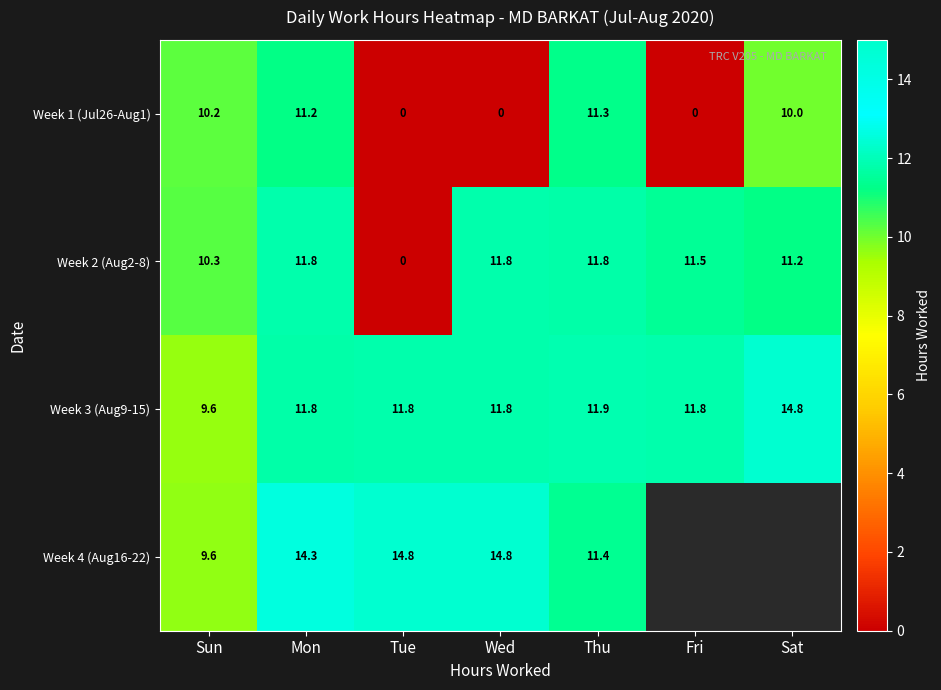

At which label is Week 3 (Aug9-15) closest to 12?

Thu